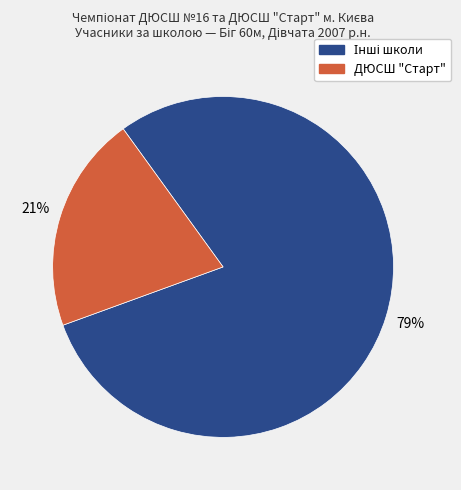

Which slice is the smallest?

ДЮСШ "Старт"